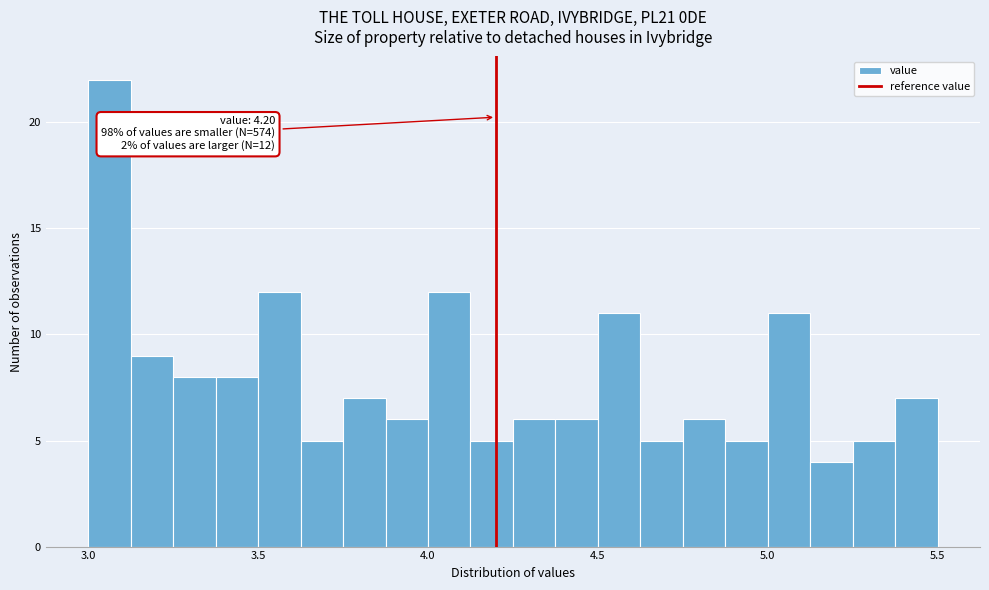

Read against the x-axis, roughly where is the centre of the tallest bar?

3.05